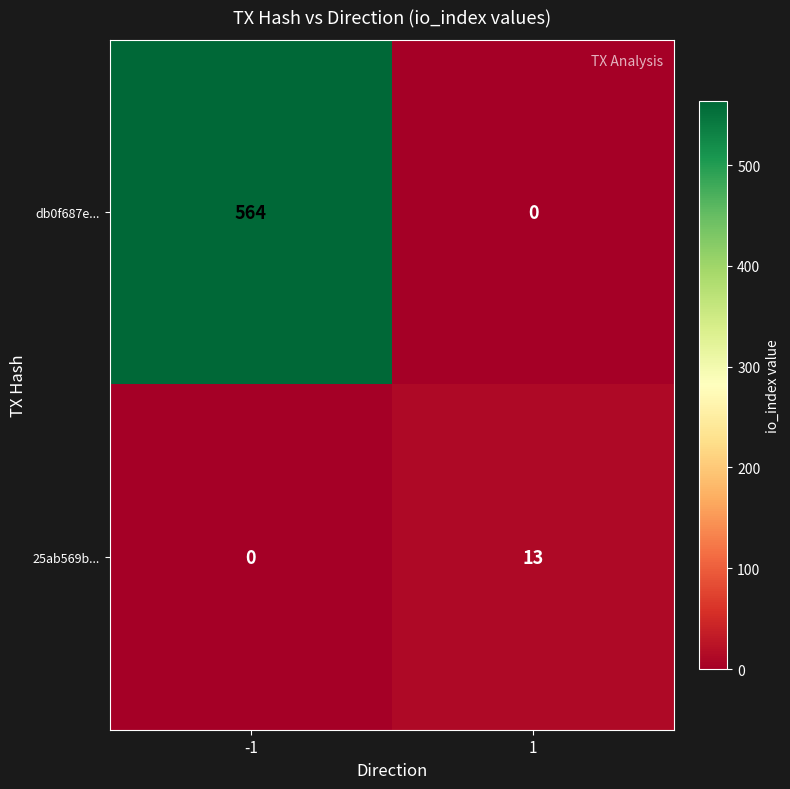

What is the maximum value shown in the chart?

564